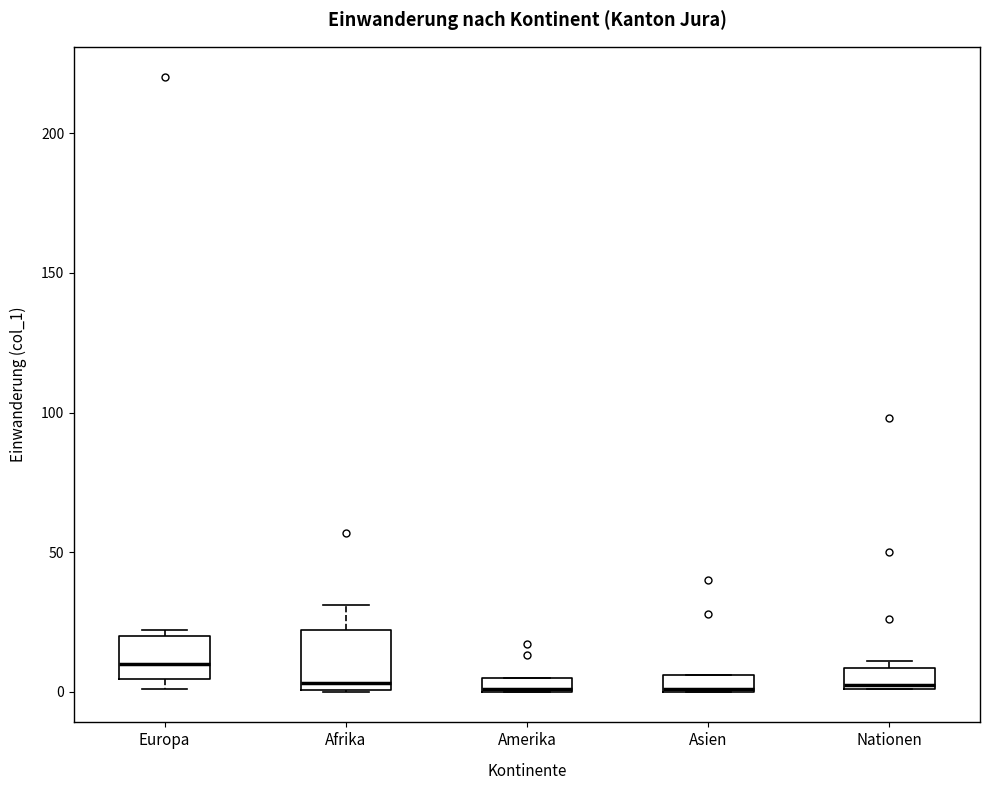

Where is the upper edge of the box for Europa on the y-axis? The values are not printed on the chart, so give them approximately, as read against the axis.

20